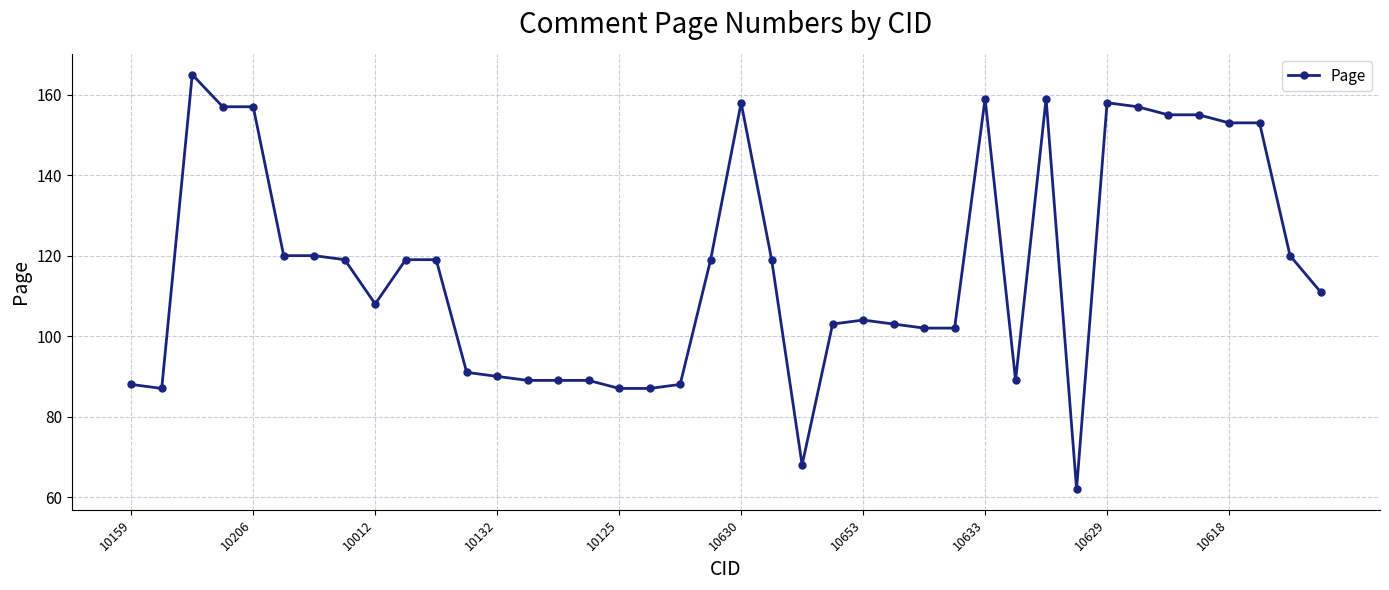

True or false: the data has more than 0 interior local peaks.

True